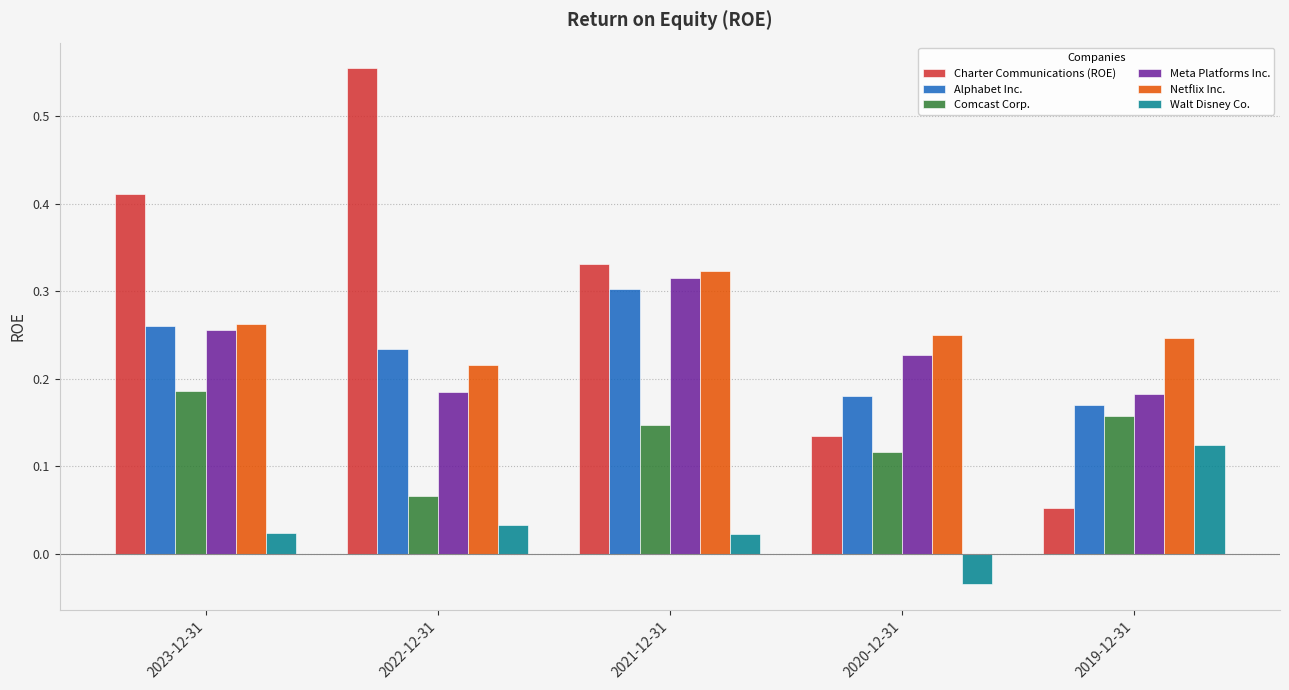

How many Netflix Inc. values are between 0 and 1?

5